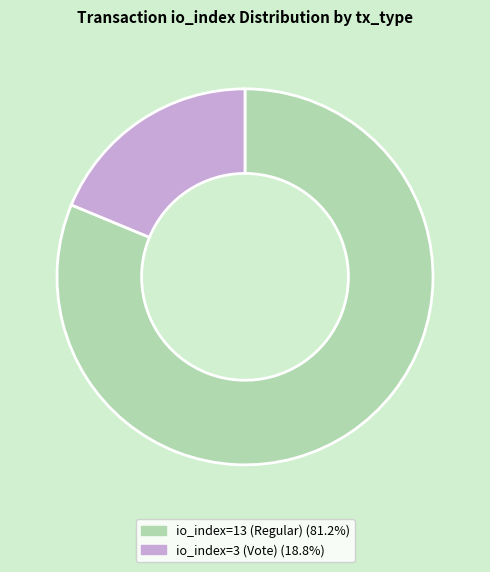

Rank the categories by value from highest to lowest.

io_index=13 (Regular), io_index=3 (Vote)